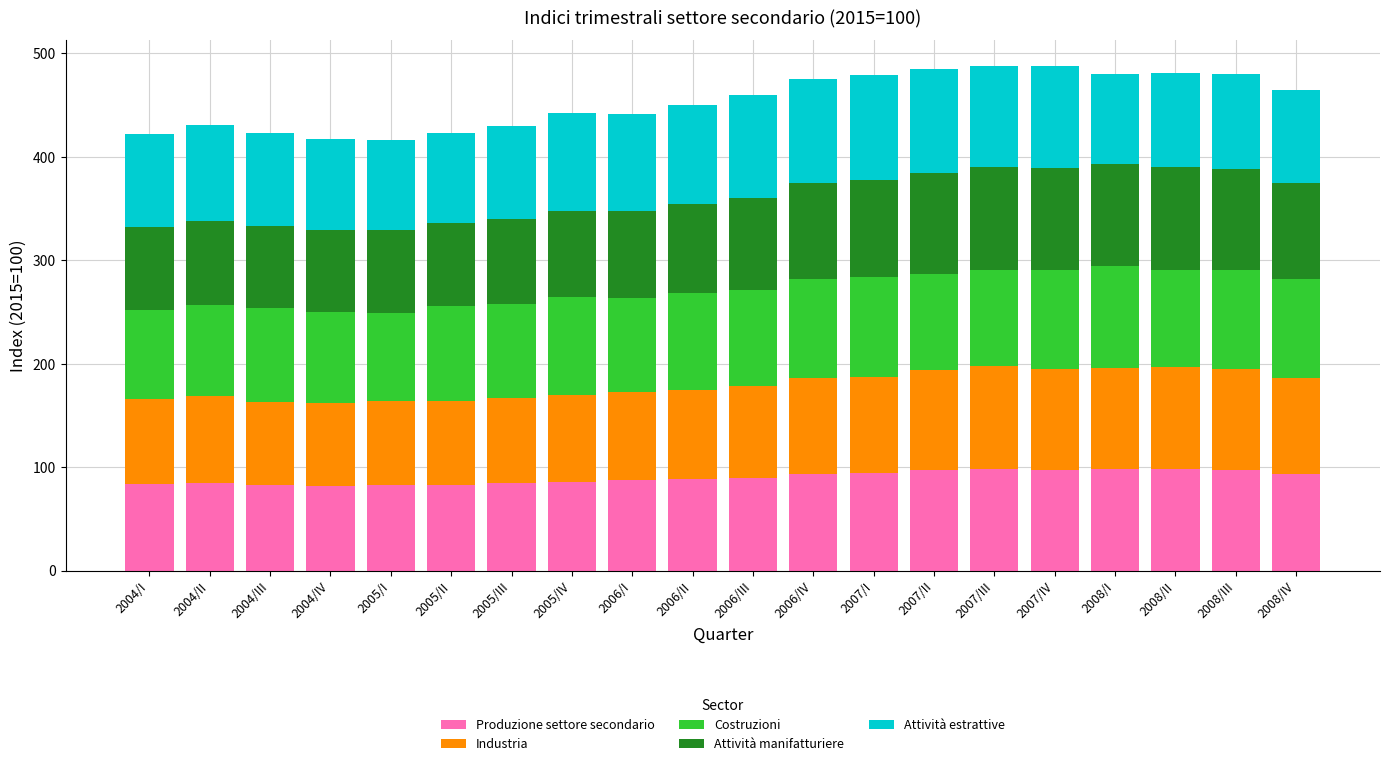

What is the difference between the maximum and minimum values in the Produzione settore secondario series?

16.8